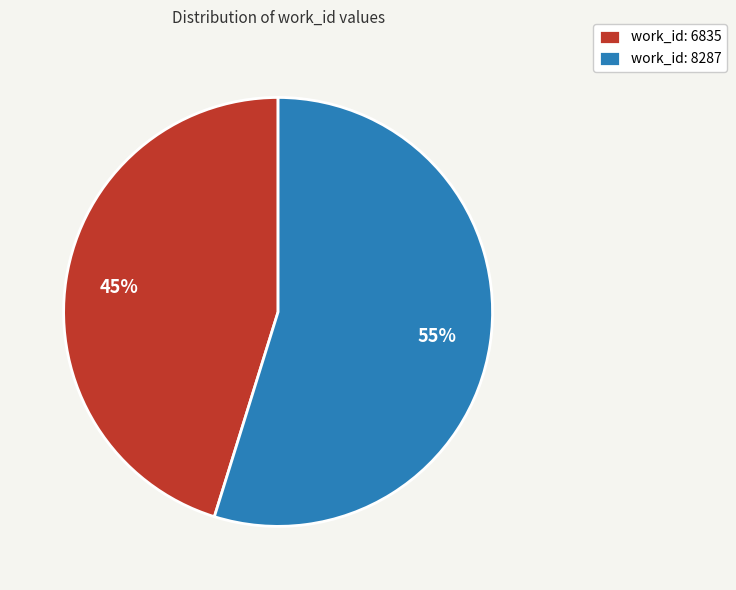

What is the majority slice?

work_id: 8287